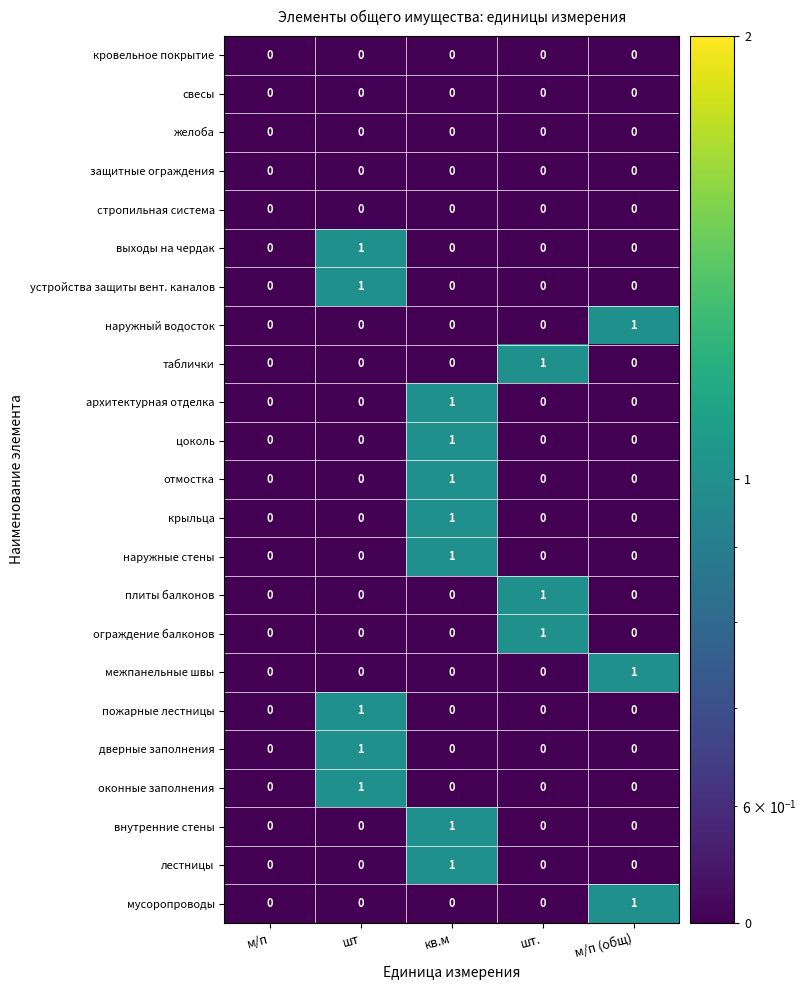

Count the наружные стены values in the range 0 to 1.

5